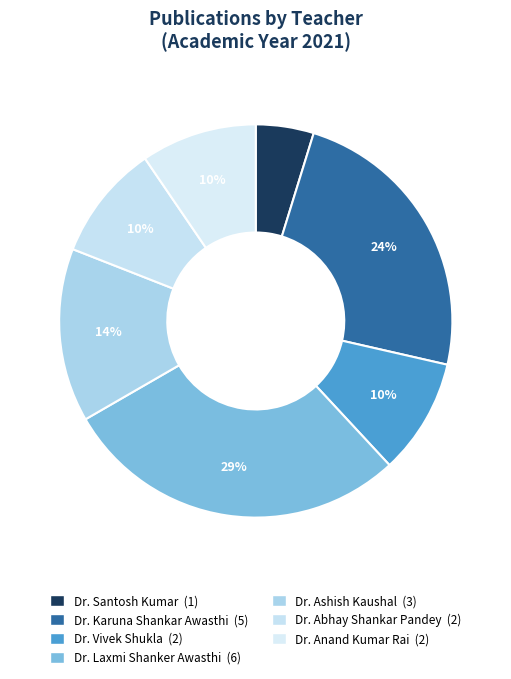

How many segments does this pie chart have?

7